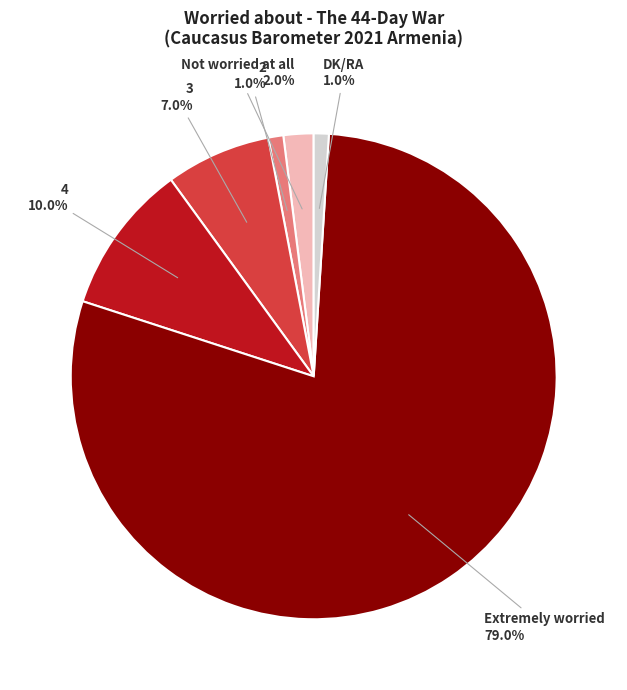

To the nearest percent, what is the combined percentage of Extremely worried and DK/RA?

80%